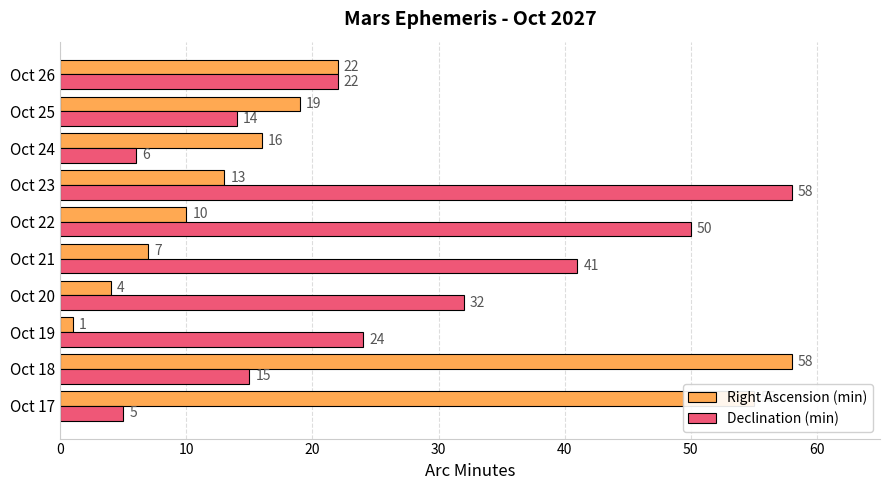

At which label does Right Ascension (min) reach its minimum?

Oct 19